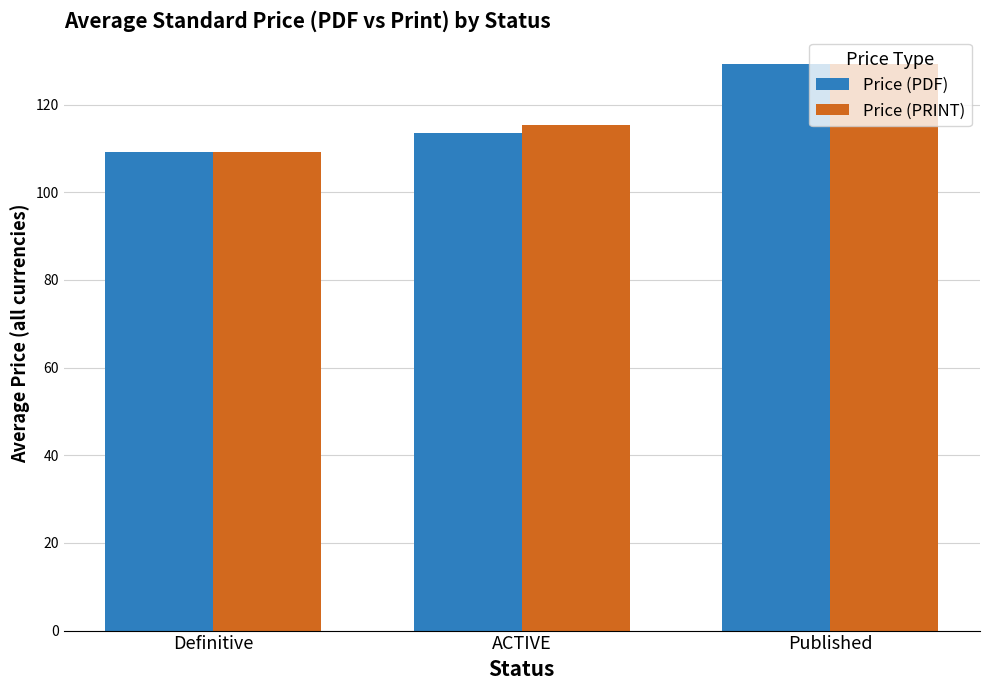

Where does the Price (PRINT) series first go above 115?

ACTIVE